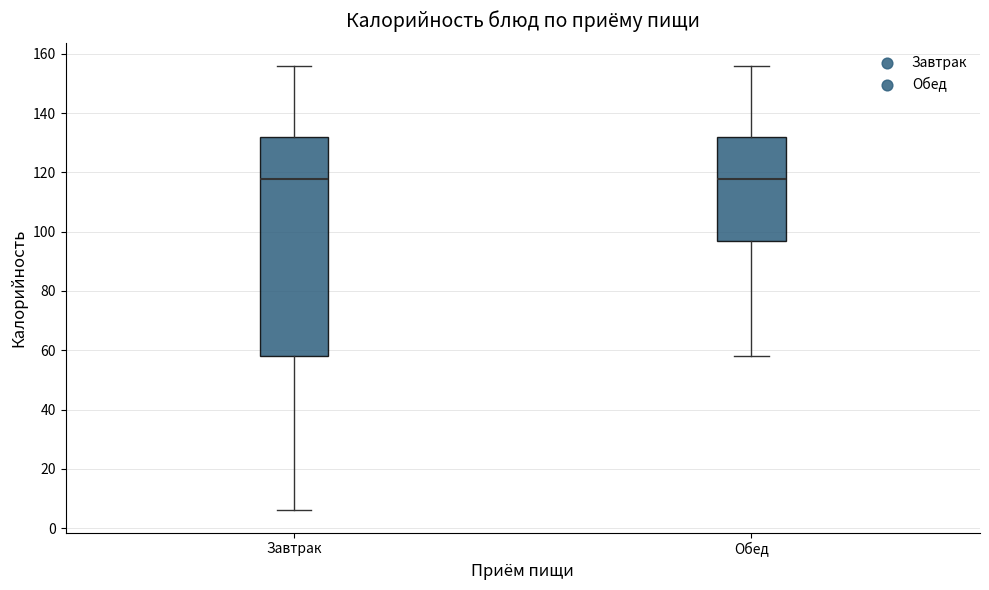

Which box is the tallest, from its lower edge to its upper edge?

Завтрак